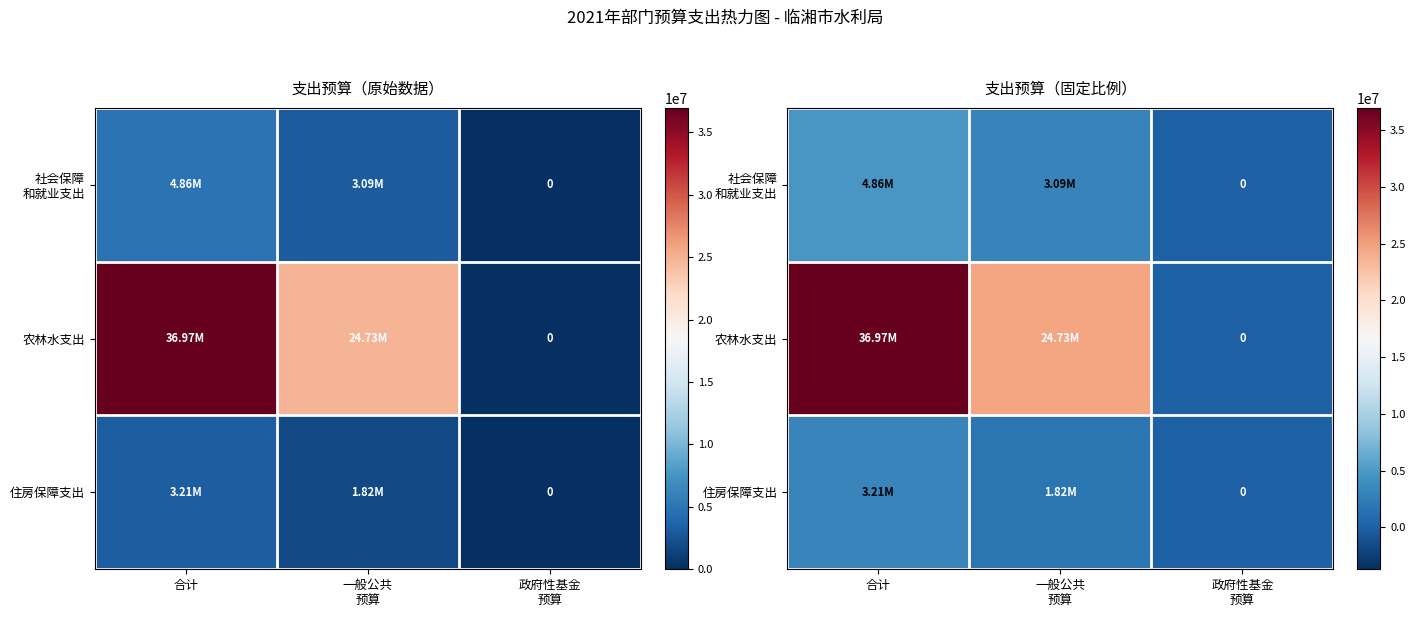

Which series has the largest total across all categories?

农林水支出